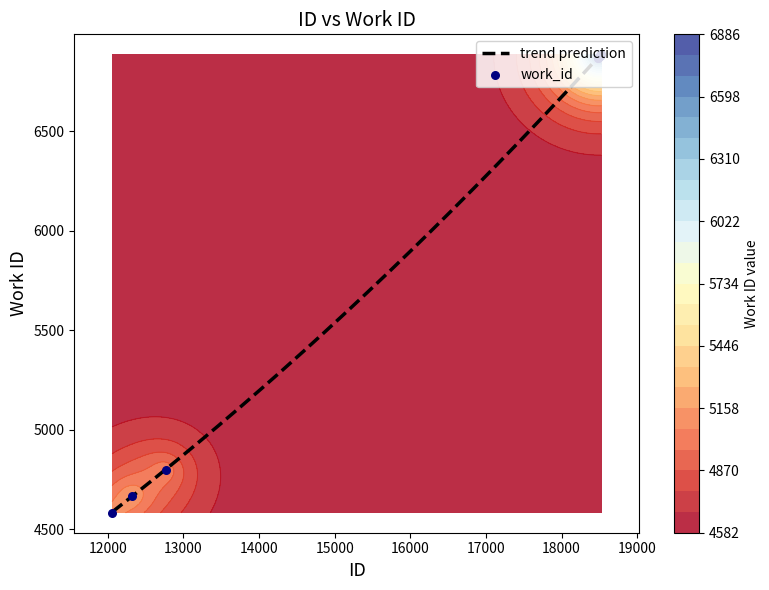

Which has a higher value, 12315 or 12057?

12315